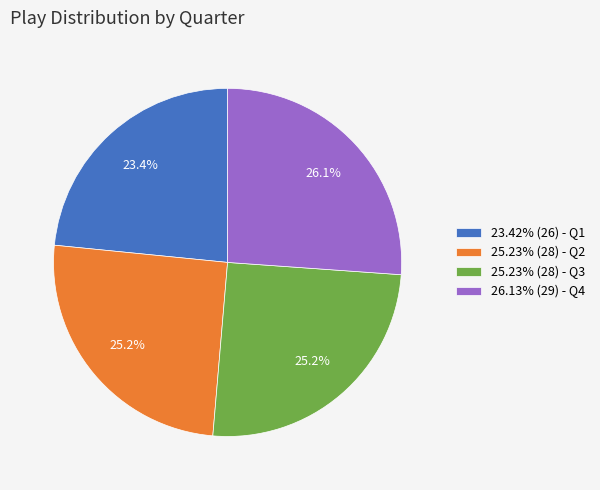

Approximately how many times larger is the value at 26.13% (29) - Q4 compared to 25.23% (28) - Q3?

1.0